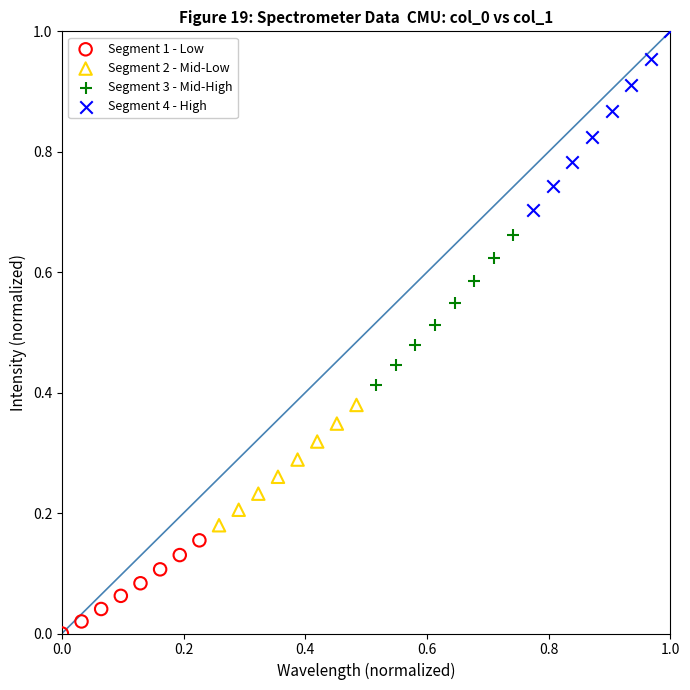

Which series contains the lowest Y value?

Segment 1 - Low